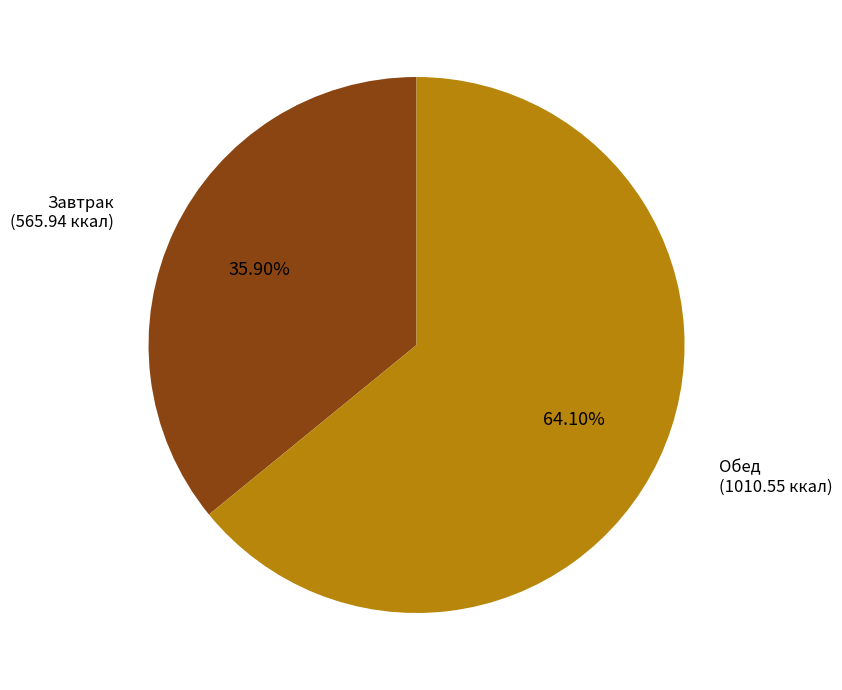

Is there a majority slice in this chart?

Yes